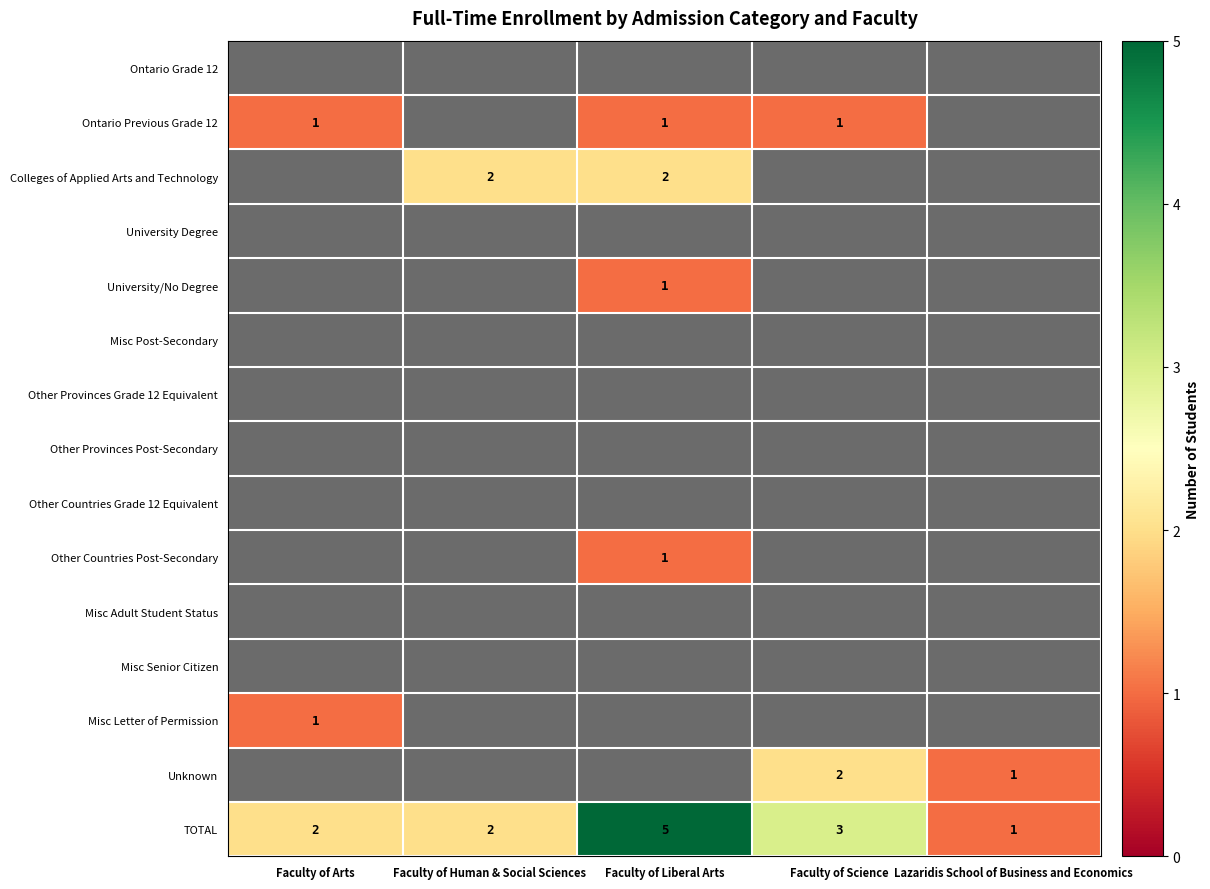

What is the spread (max minus min) of values at Faculty of Liberal Arts?

5